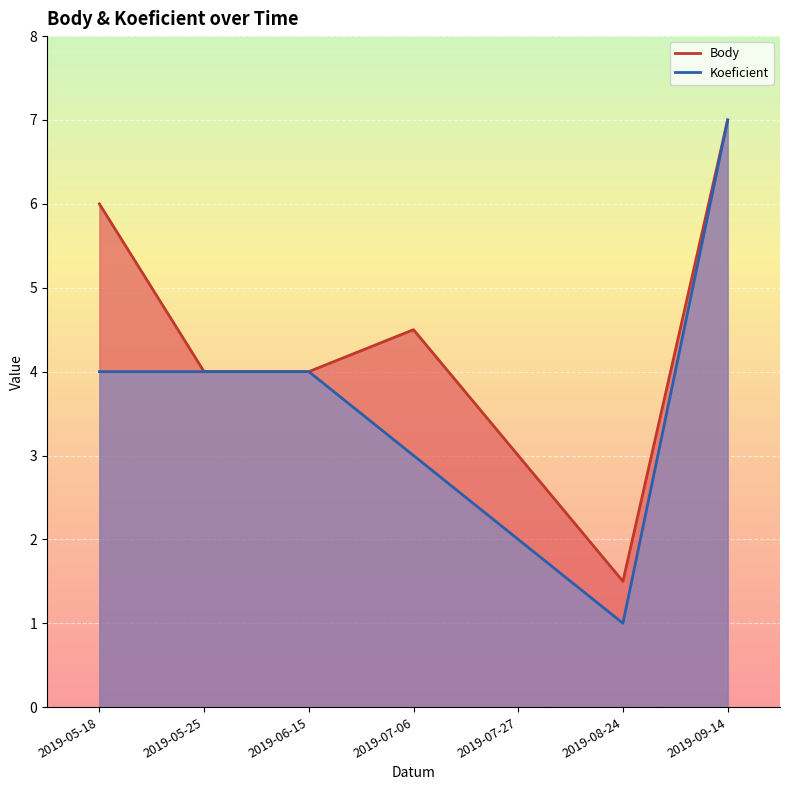

How many values in the Body series exceed 4?

3